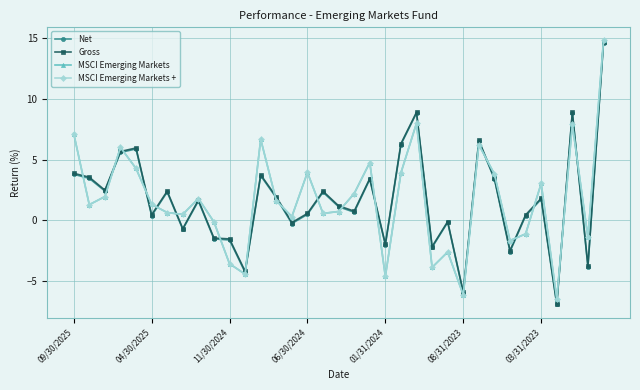

After their last crossing, which series has the higher values: Net or MSCI Emerging Markets?

MSCI Emerging Markets